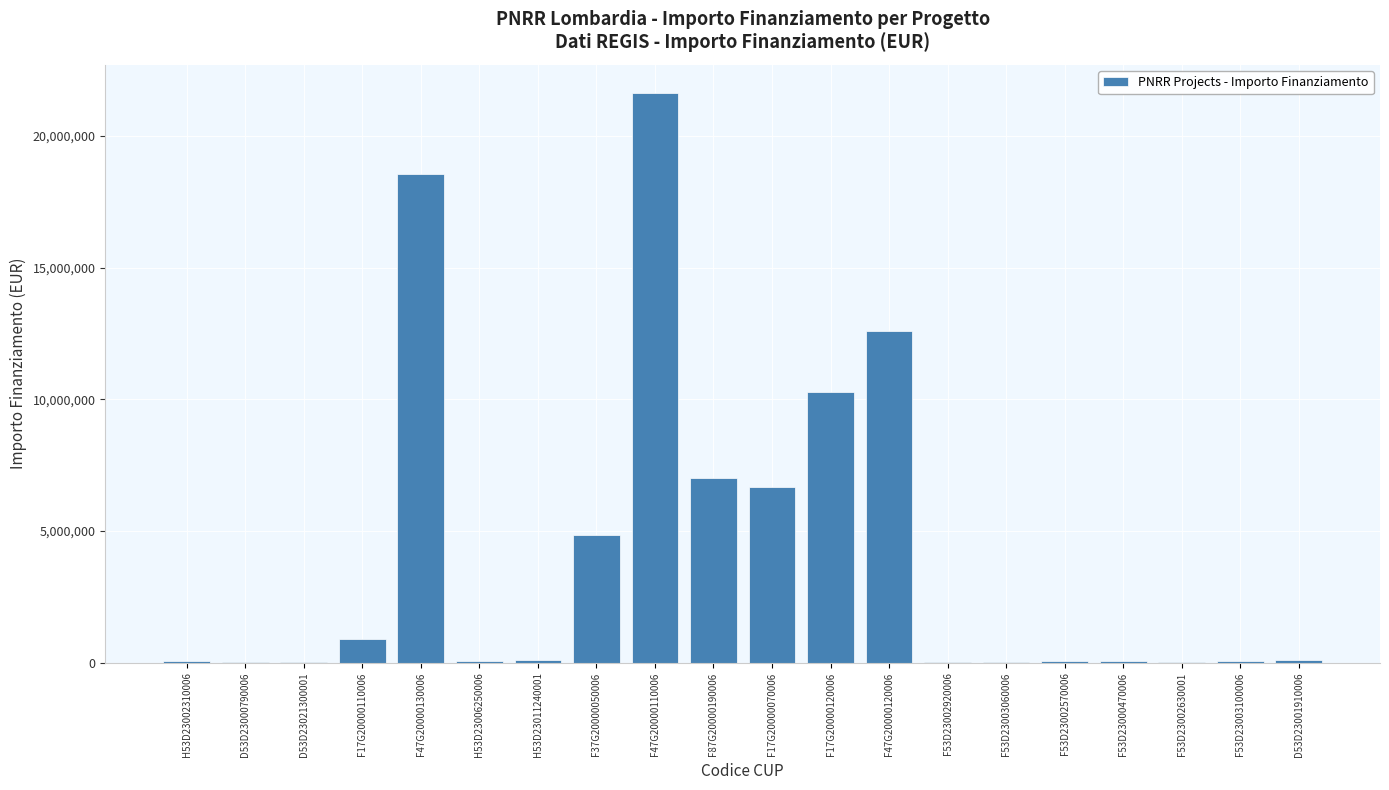

Where is the data nearest to the value 10820342?

F17G20000120006